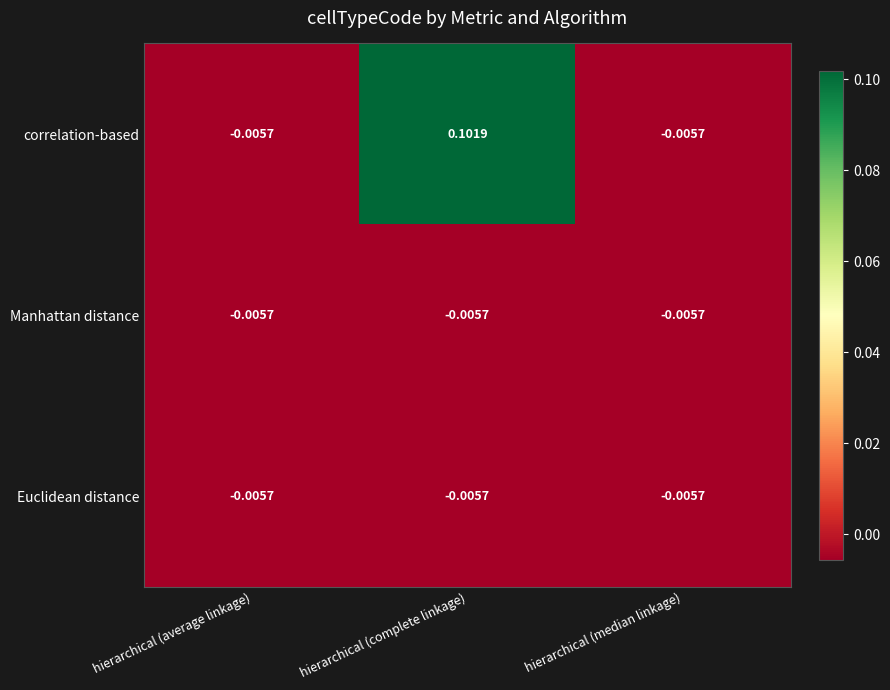

At which category is the sum across all series the highest?

hierarchical (complete linkage)